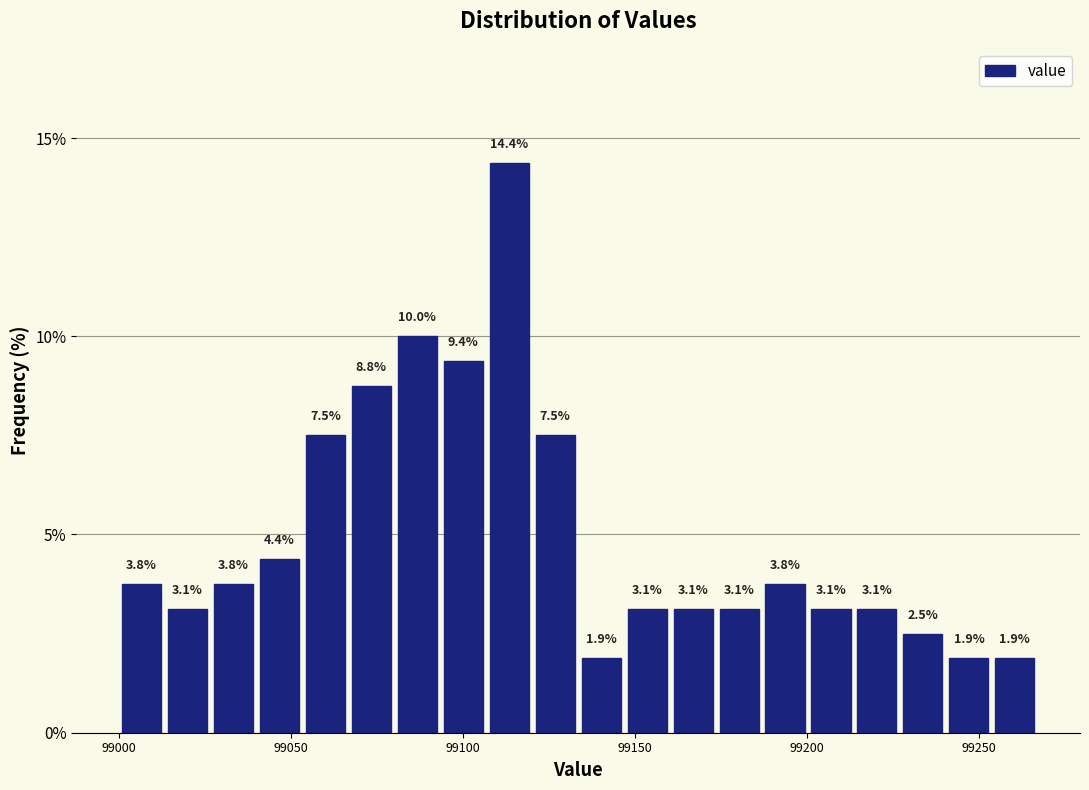

Around what value on the x-axis is the tallest bar? Give the approximate position of its centre, as read against the axis.

99115